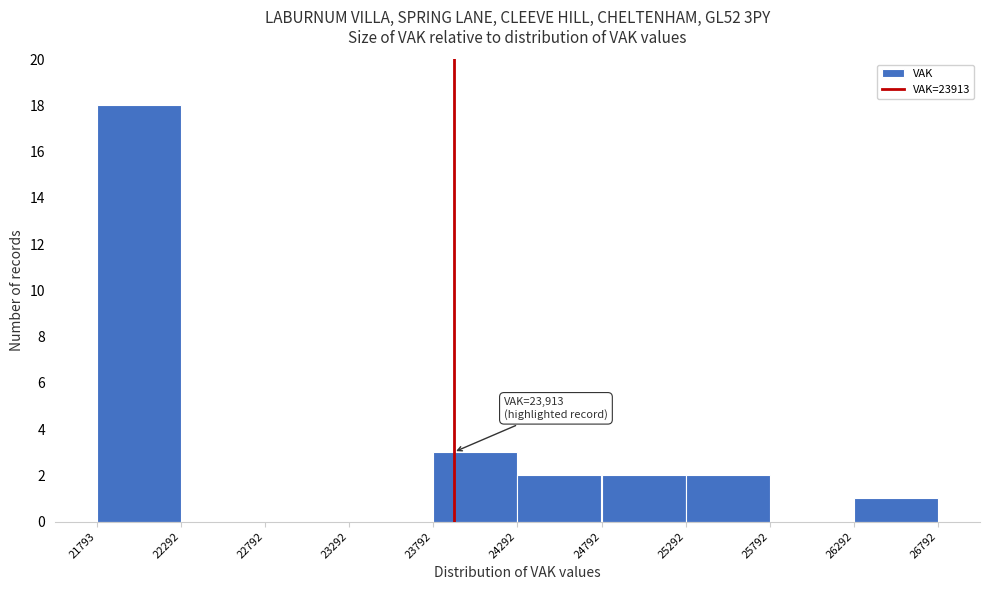

Over which range of the x-axis is the bar tallest?

21793 to 22292